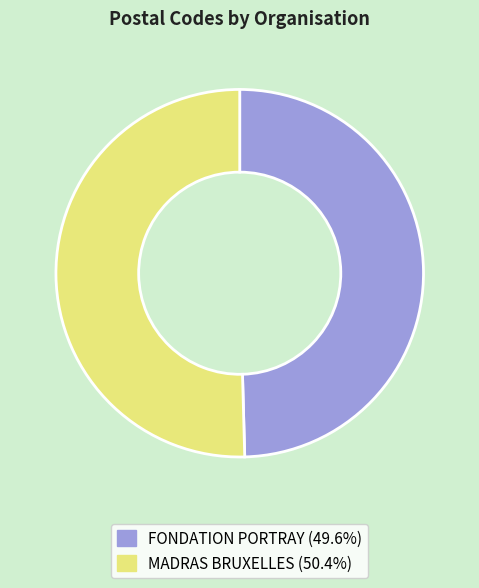

Which category accounts for the majority?

MADRAS BRUXELLES